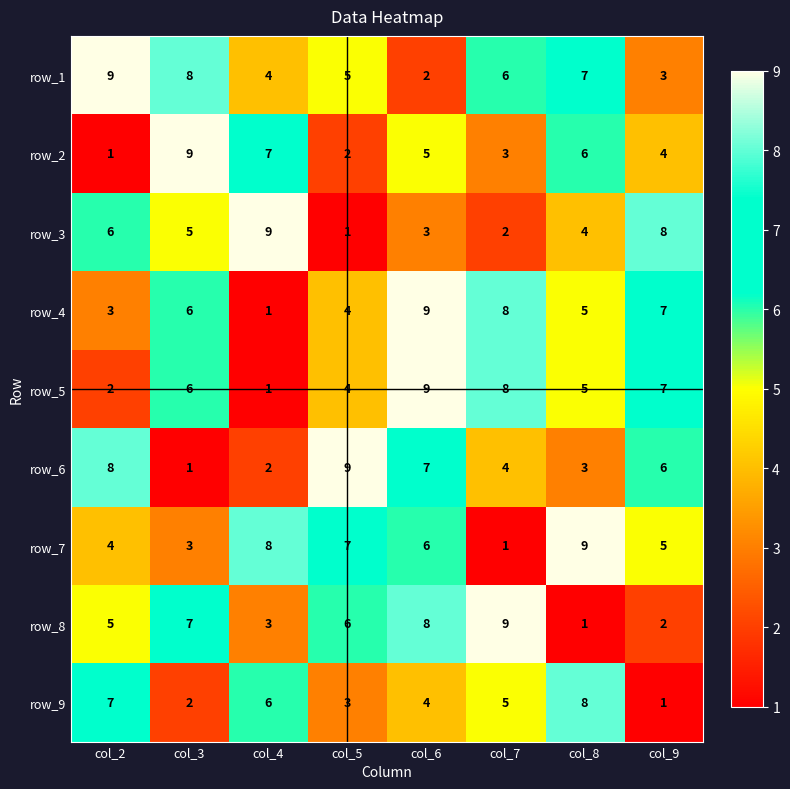

Which category has the lowest value in the row_5 series?

col_4